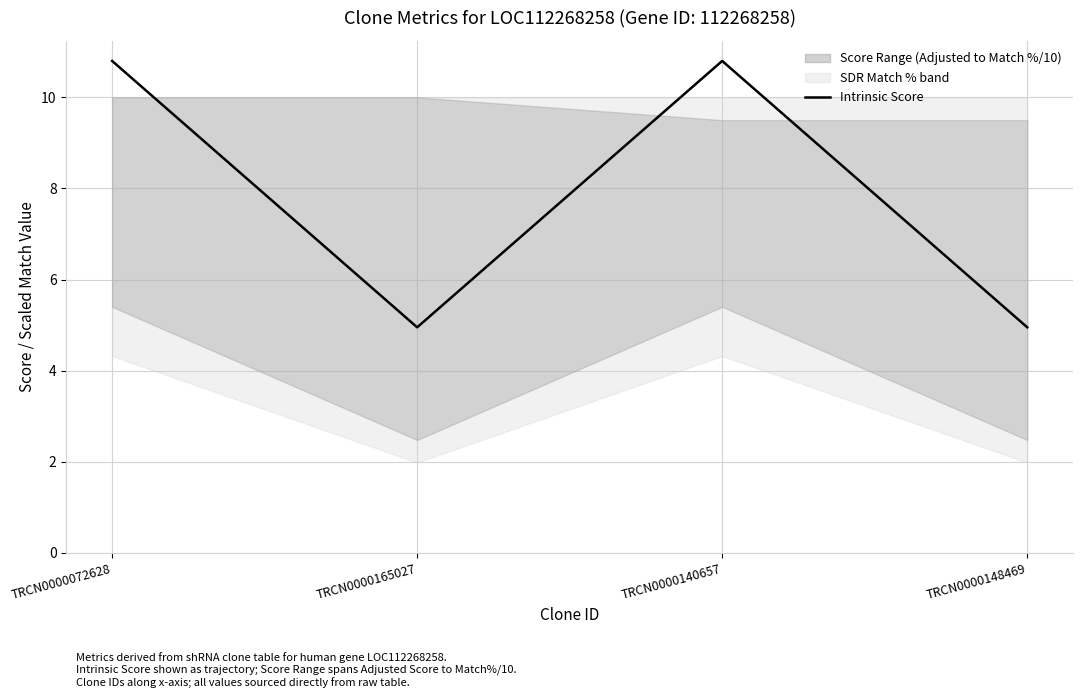

What position from the left is TRCN0000165027?

2